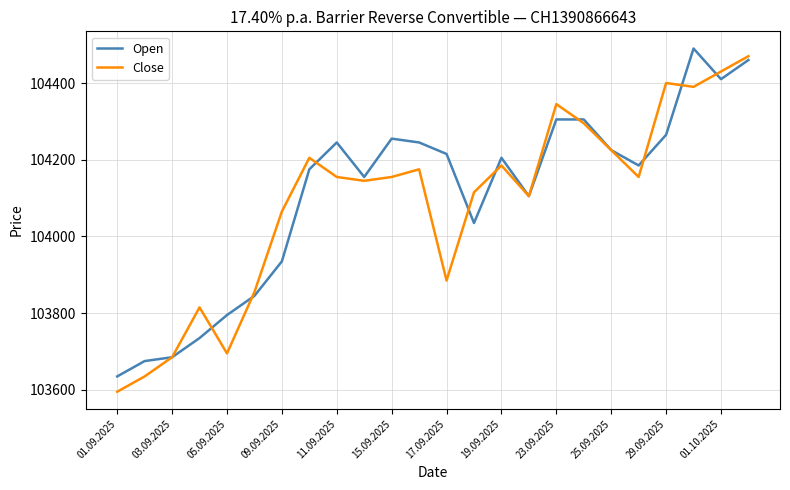

What is the minimum value shown in the chart?

103595